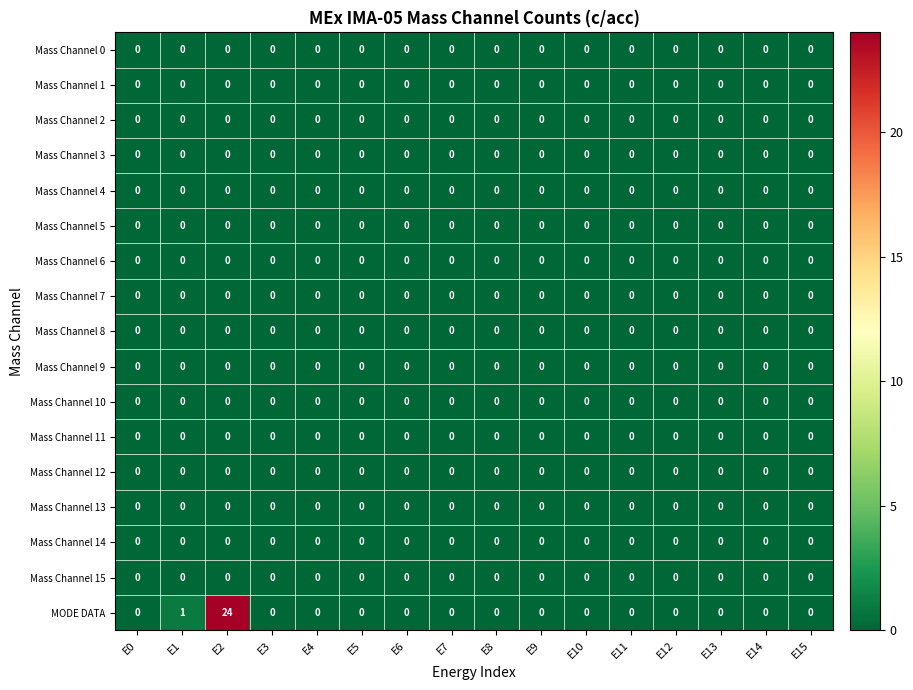

What is the greatest value displayed?

24